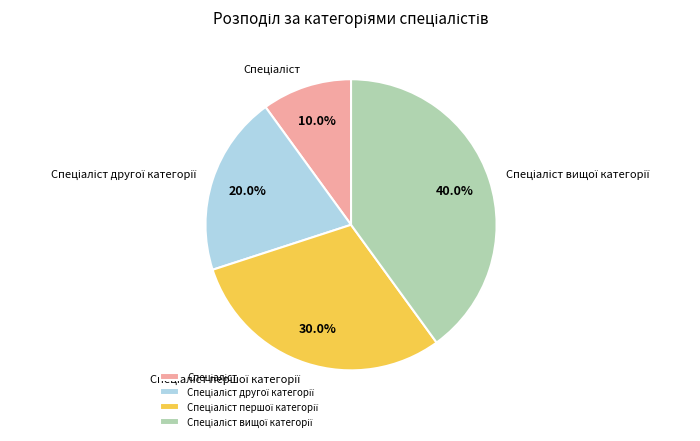

Does any single category account for the majority?

No